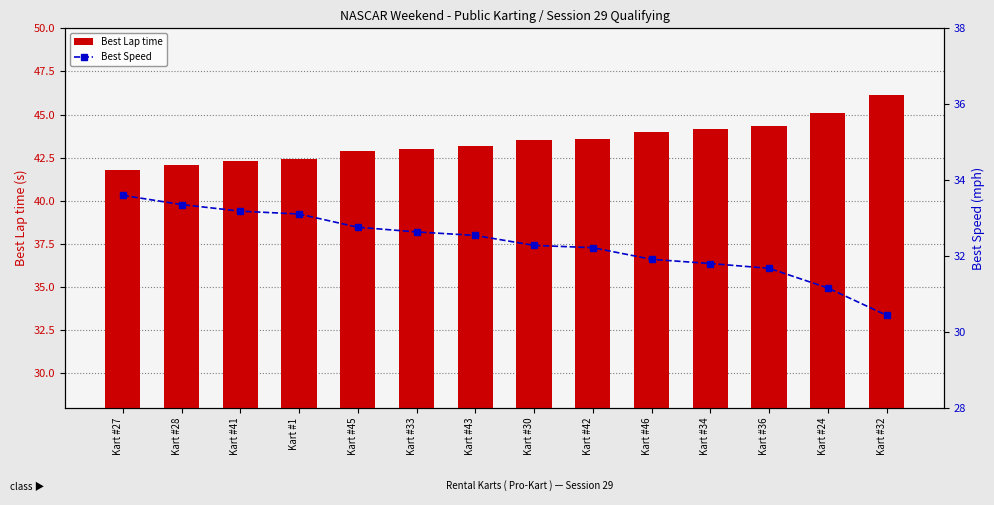

Reading left to right, what are all the values shown in this chart?

Best Lap time: Kart #27=41.8	Kart #28=42.1	Kart #41=42.3	Kart #1=42.4	Kart #45=42.9	Kart #33=43.0	Kart #43=43.1	Kart #30=43.5	Kart #42=43.6	Kart #46=44.0	Kart #34=44.2	Kart #36=44.3	Kart #24=45.1	Kart #32=46.1
Best Speed: Kart #27=33.6	Kart #28=33.4	Kart #41=33.2	Kart #1=33.1	Kart #45=32.8	Kart #33=32.6	Kart #43=32.5	Kart #30=32.3	Kart #42=32.2	Kart #46=31.9	Kart #34=31.8	Kart #36=31.7	Kart #24=31.2	Kart #32=30.4